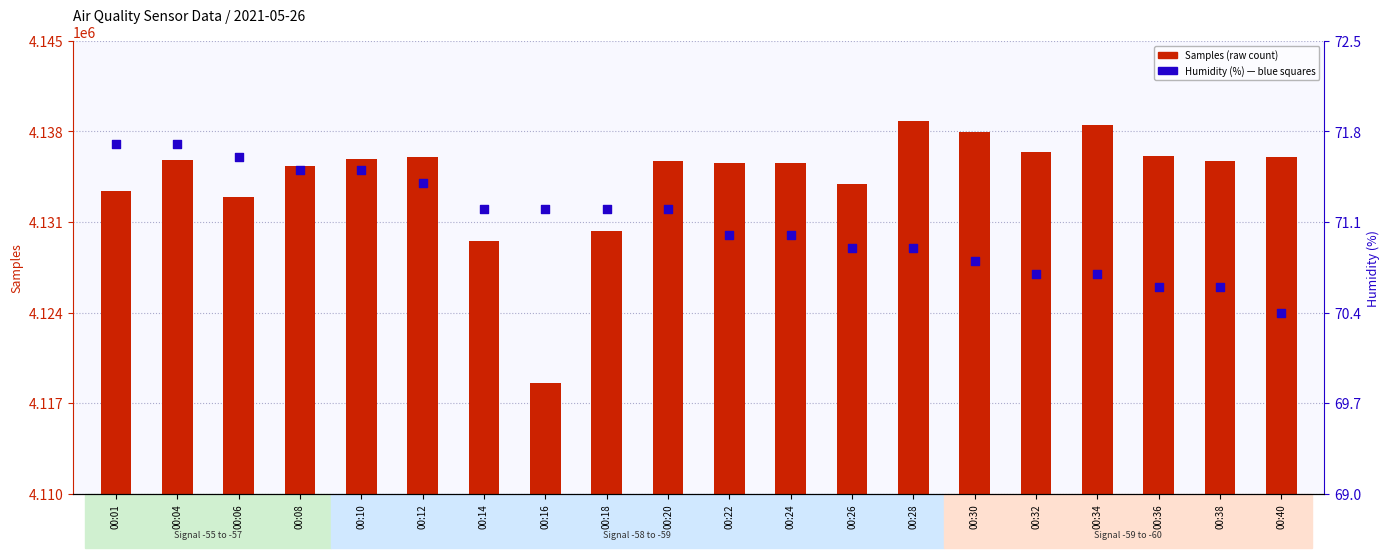

Which series has the largest Y range (max minus min)?

Samples (raw count)